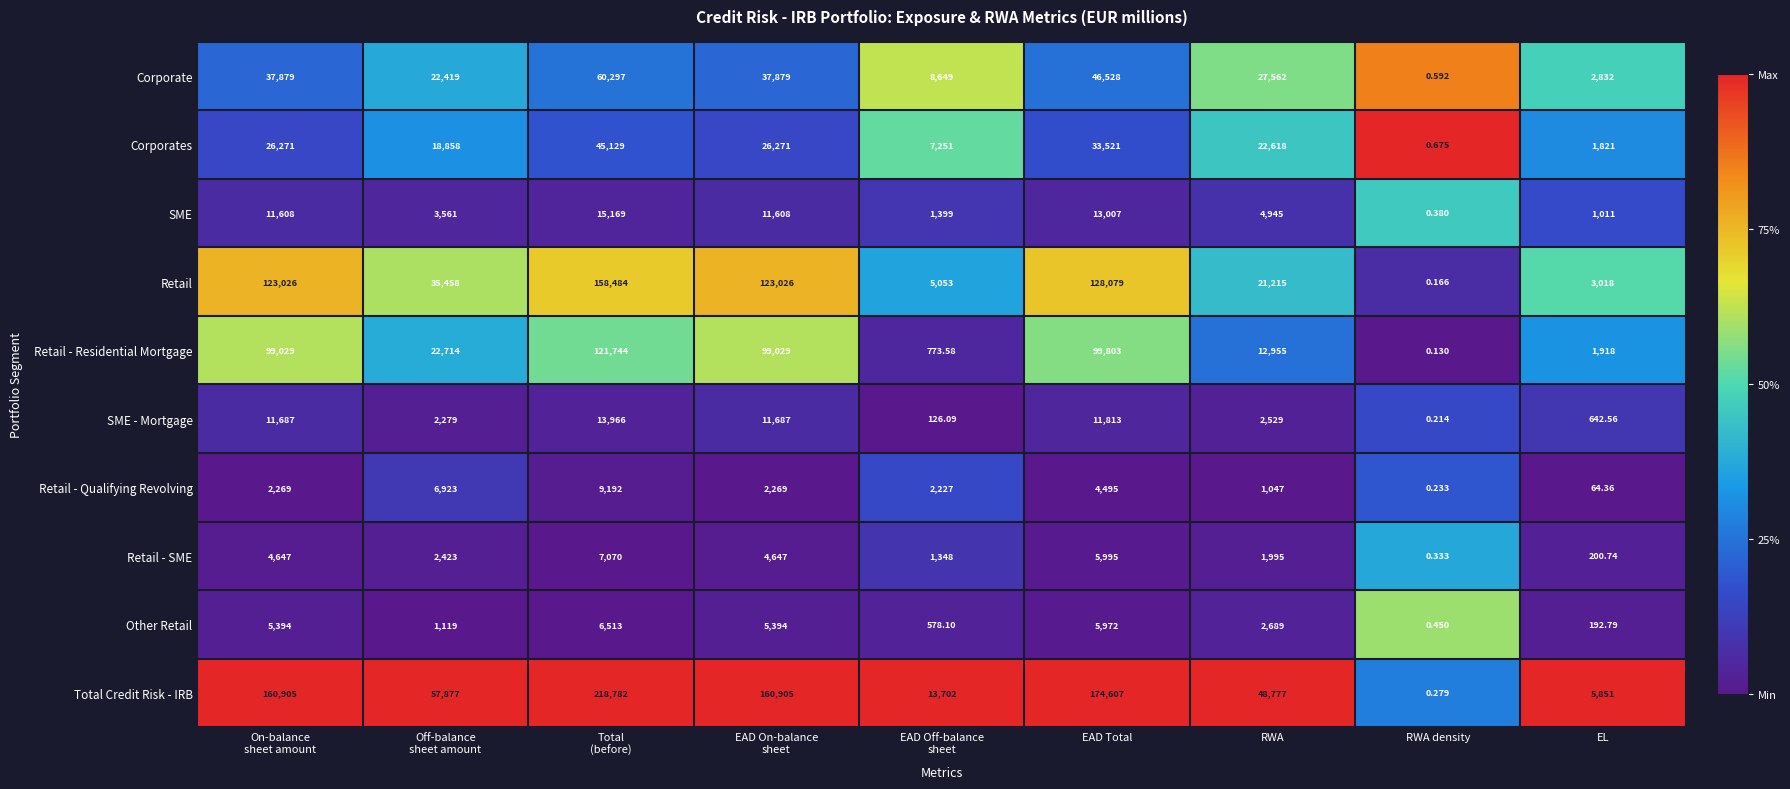

Between RWA and RWA density, which series saw the biggest shift?

Total Credit Risk - IRB